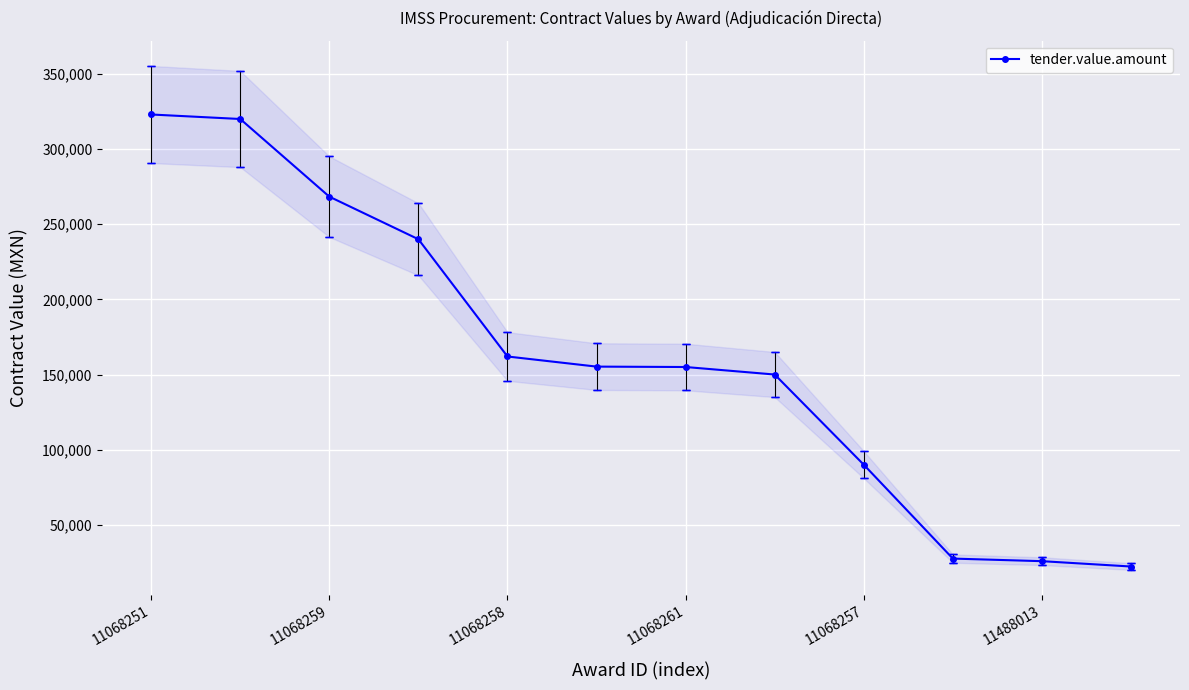

True or false: the data shows 38375.2 at 7.

False